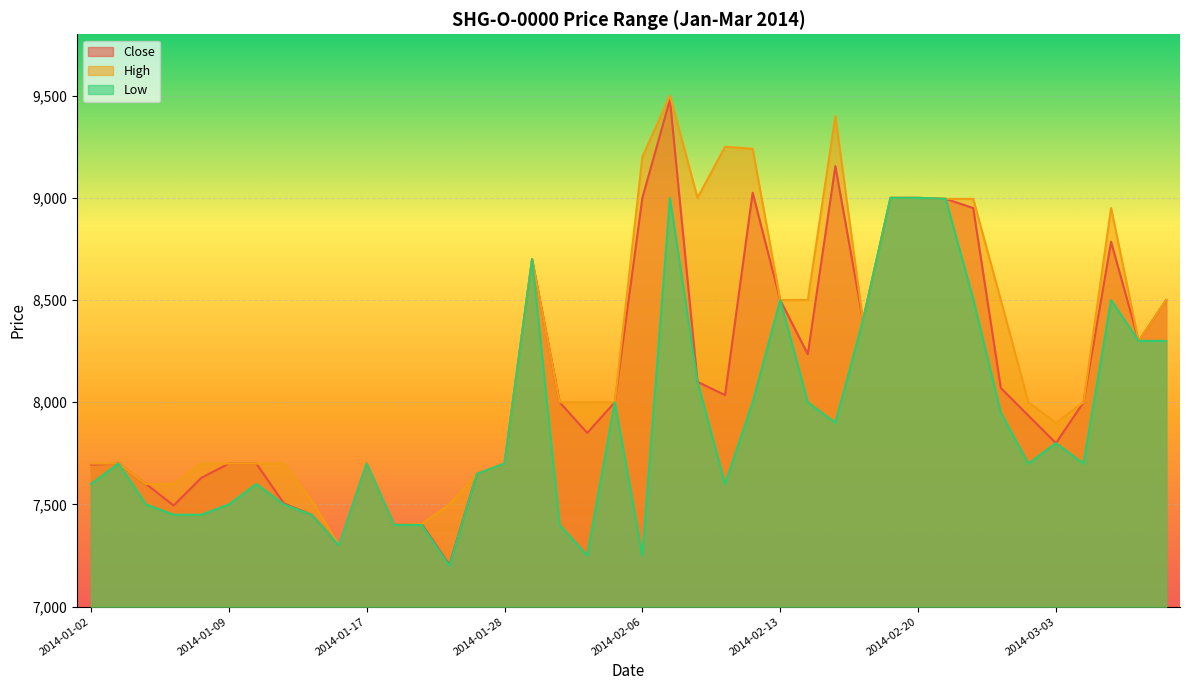

What is the highest value of the High series?

9500